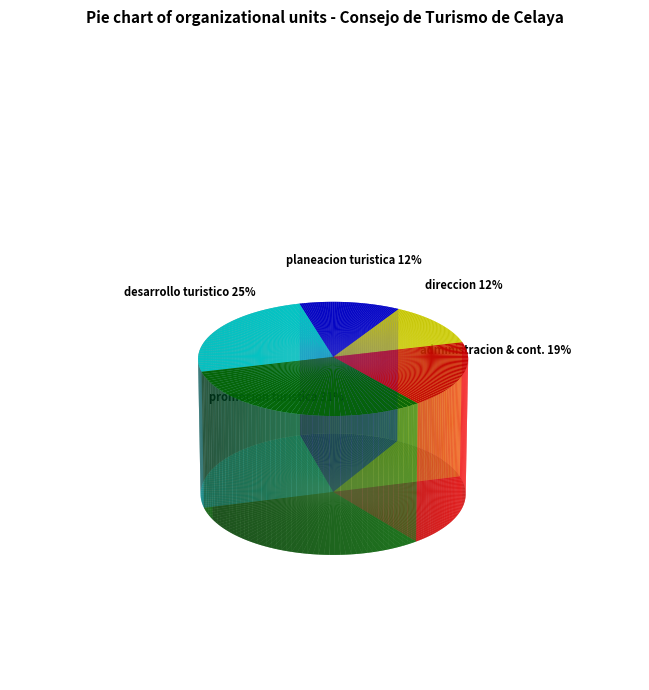

Approximately how many times larger is the value at direccion compared to unidad de planeacion turistica?

1.0